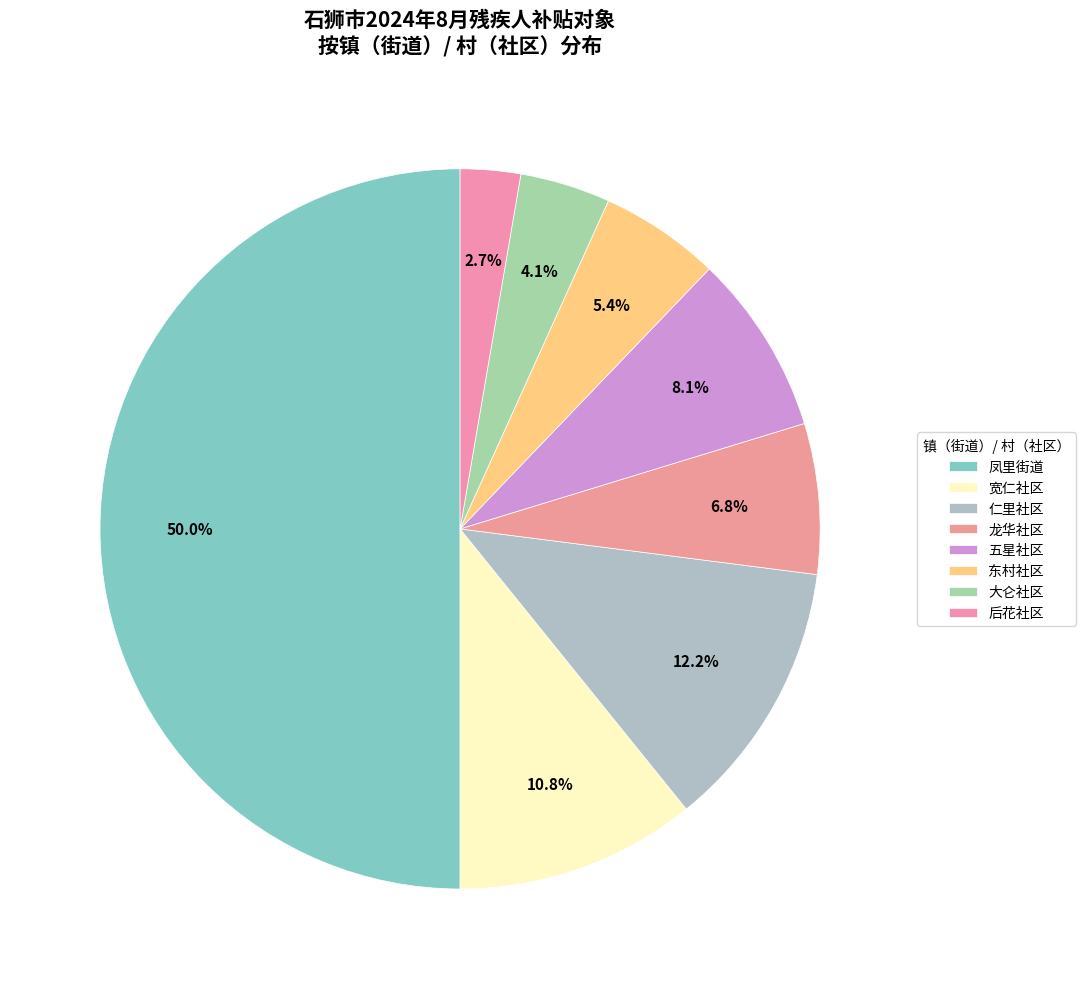

Is there a majority slice in this chart?

No